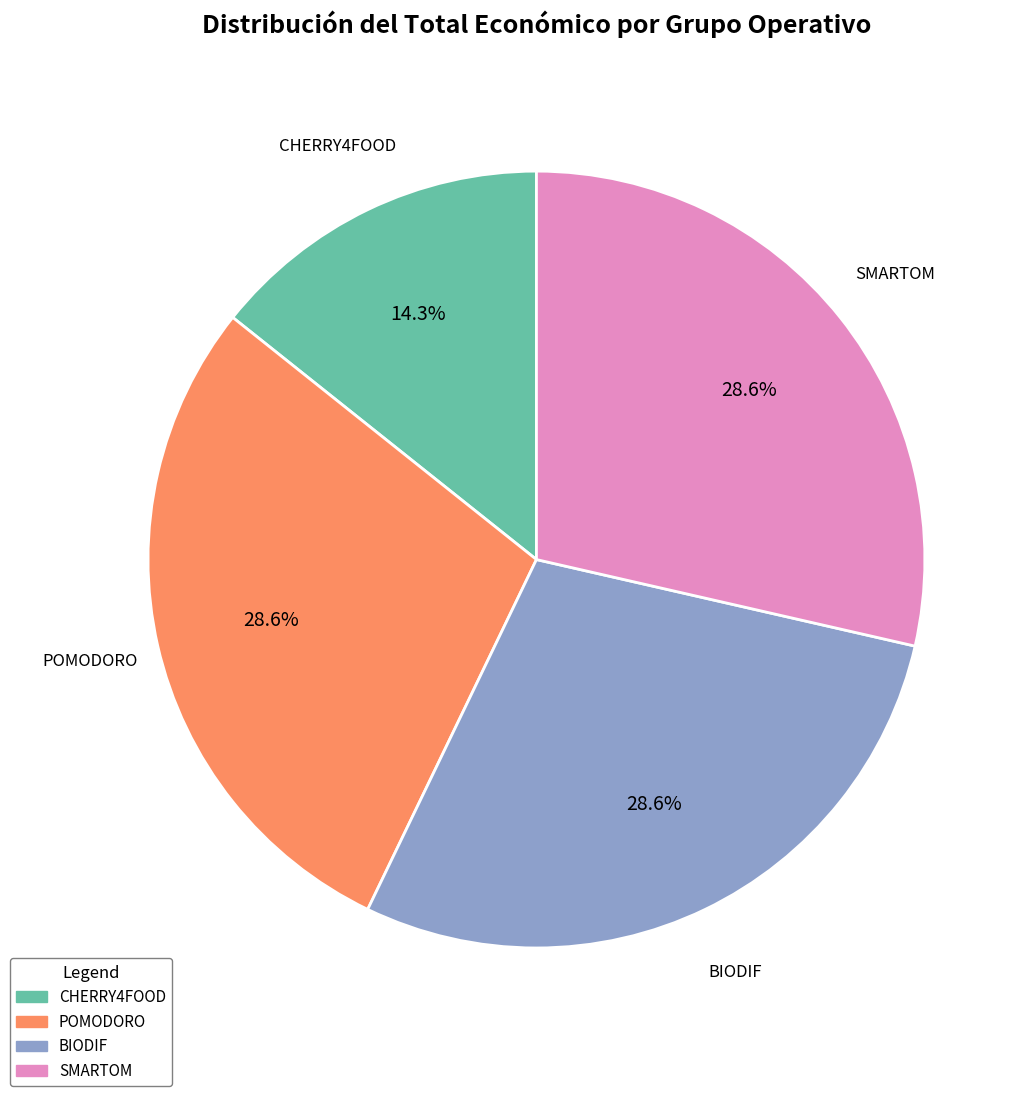

Which category has the smallest portion of the pie?

CHERRY4FOOD